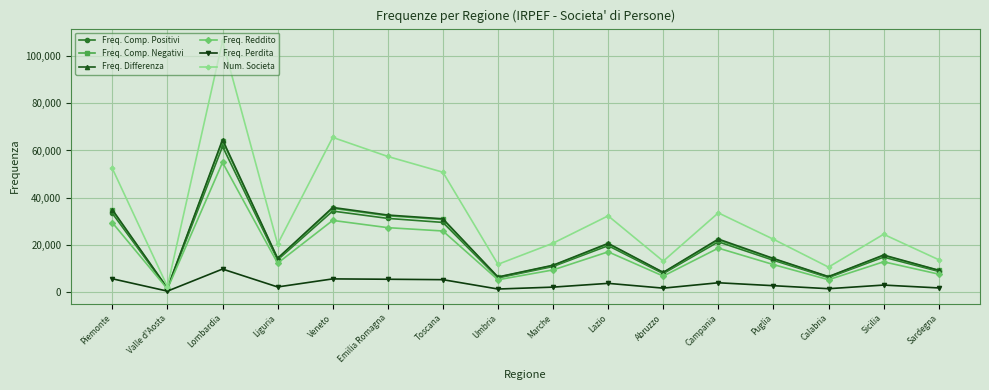

What is the approximate value of Freq. Differenza at Abruzzo, to the nearest 100?

8300